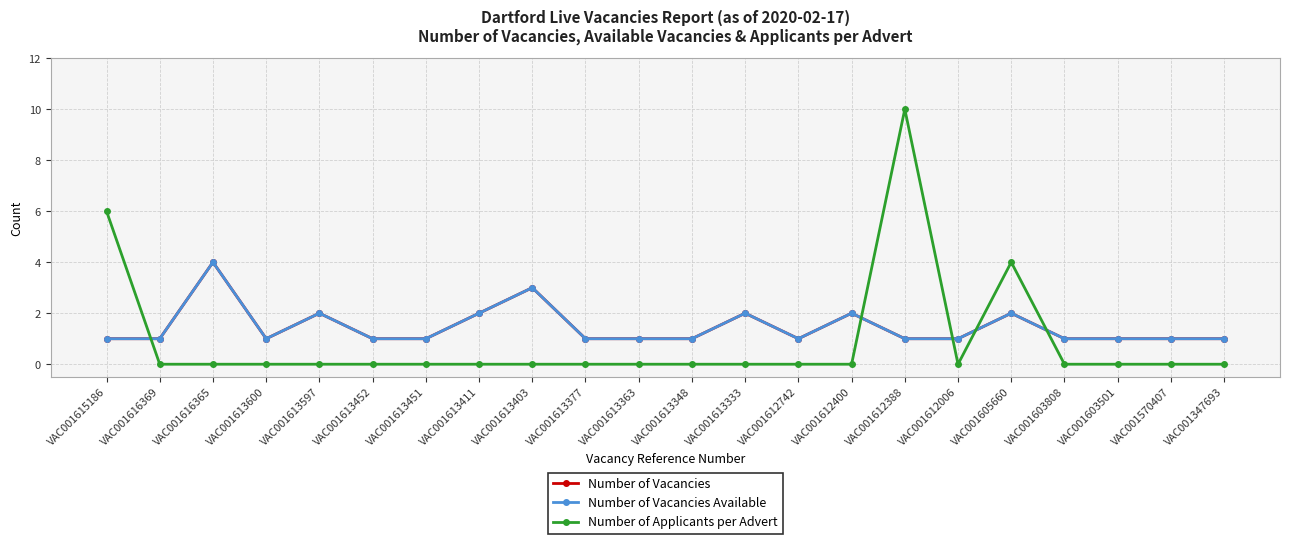

What is the sum of the Number of Vacancies values at VAC001613403 and VAC001613348?

4